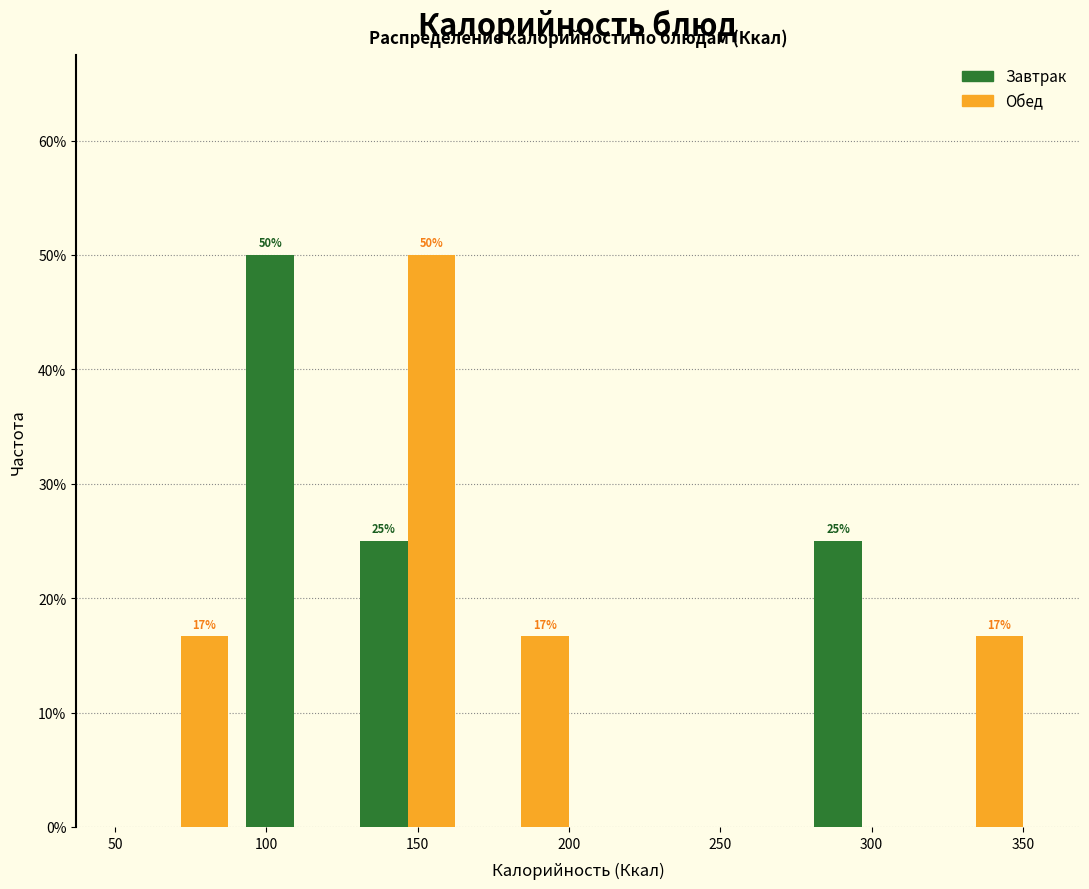

In the Завтрак series, which range on the x-axis has the tallest bar?

90 to 130